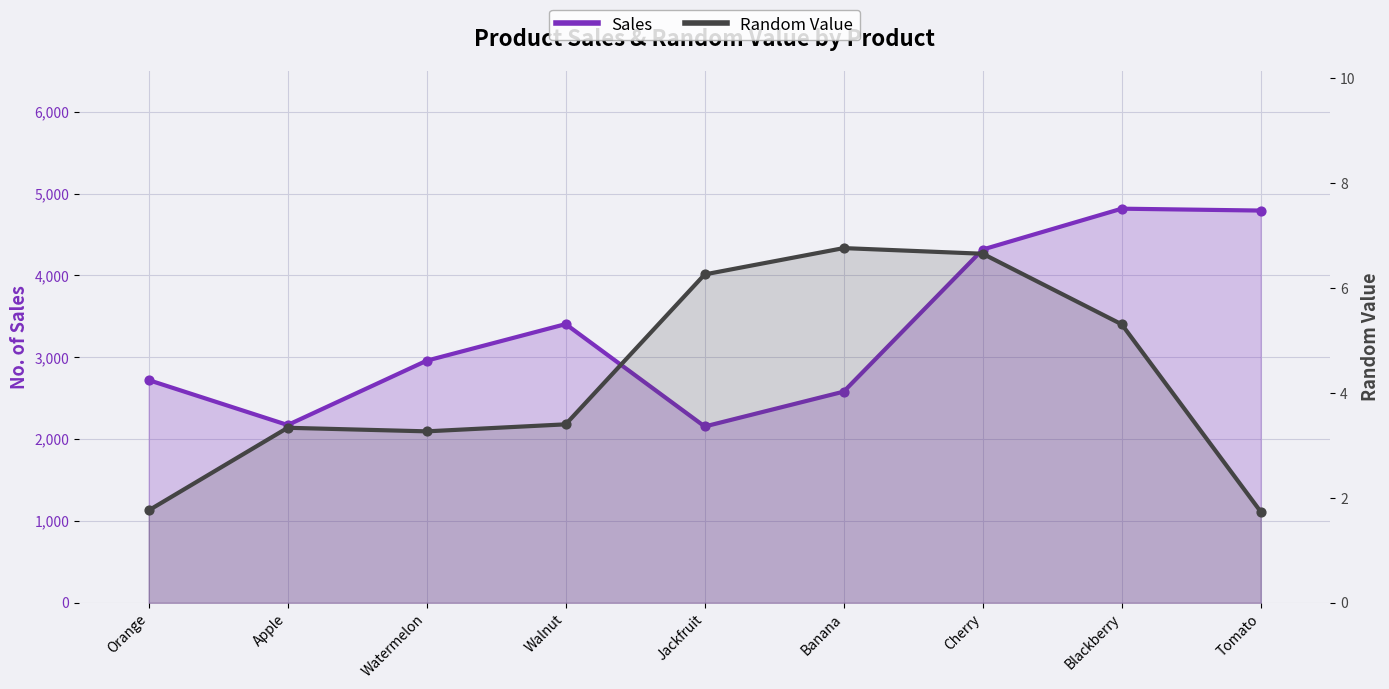

At which category is the sum across all series the highest?

Blackberry